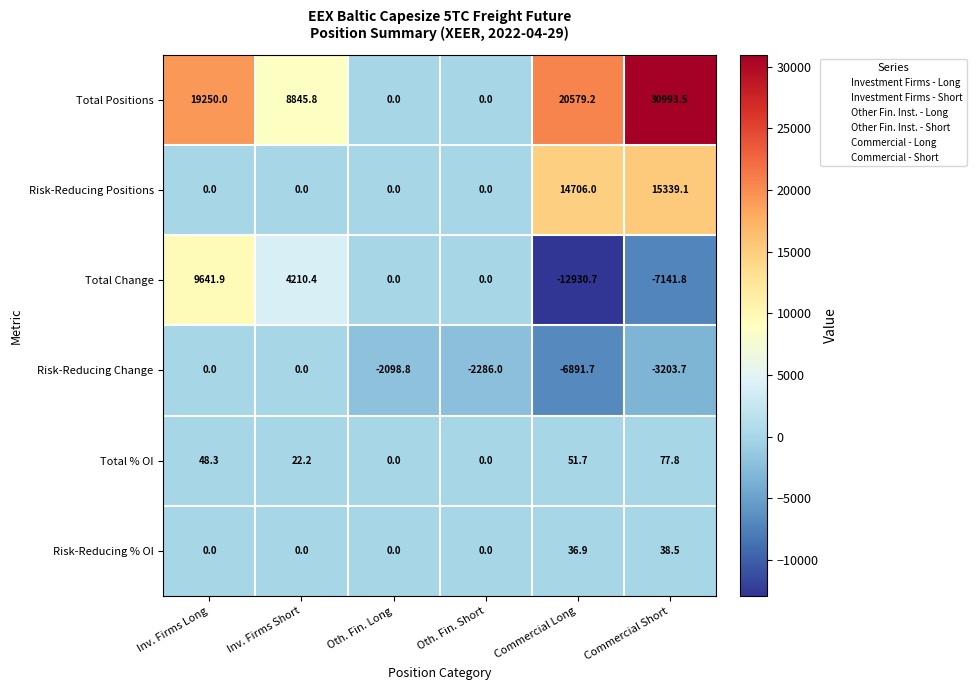

What is the difference between the highest and lowest values at Commercial Long?

33509.9